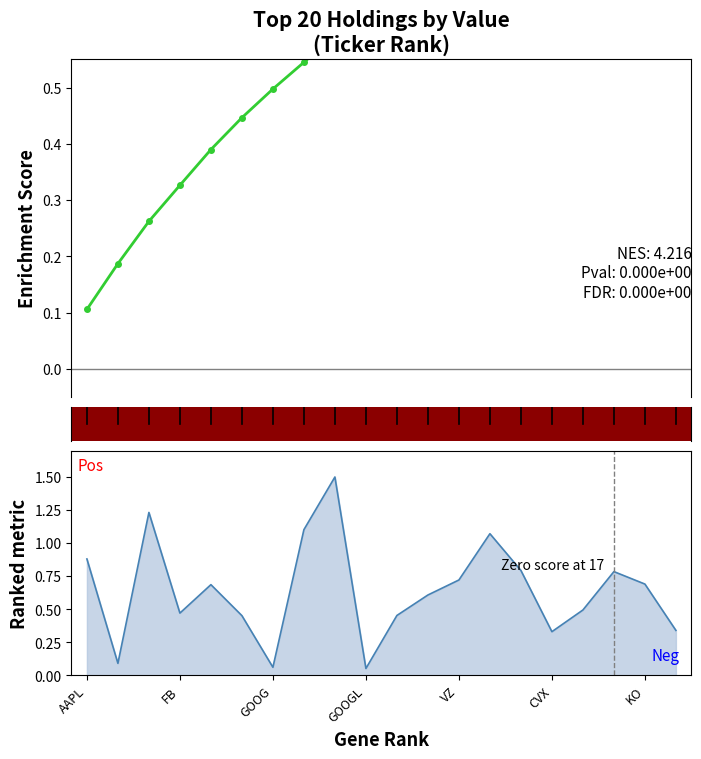

The Shares series shows 0.3 at CVX. True or false?

True